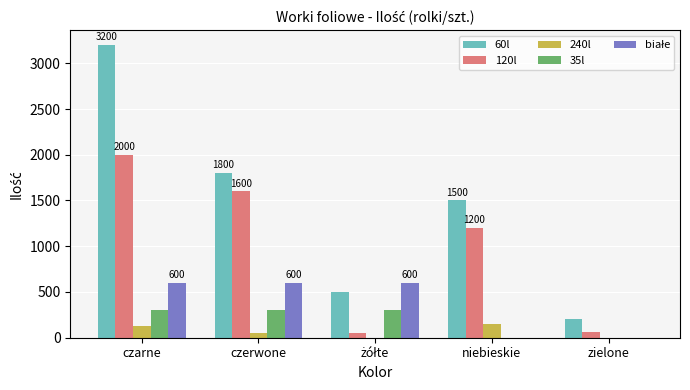

At which category does the chart reach its peak across all series?

czarne